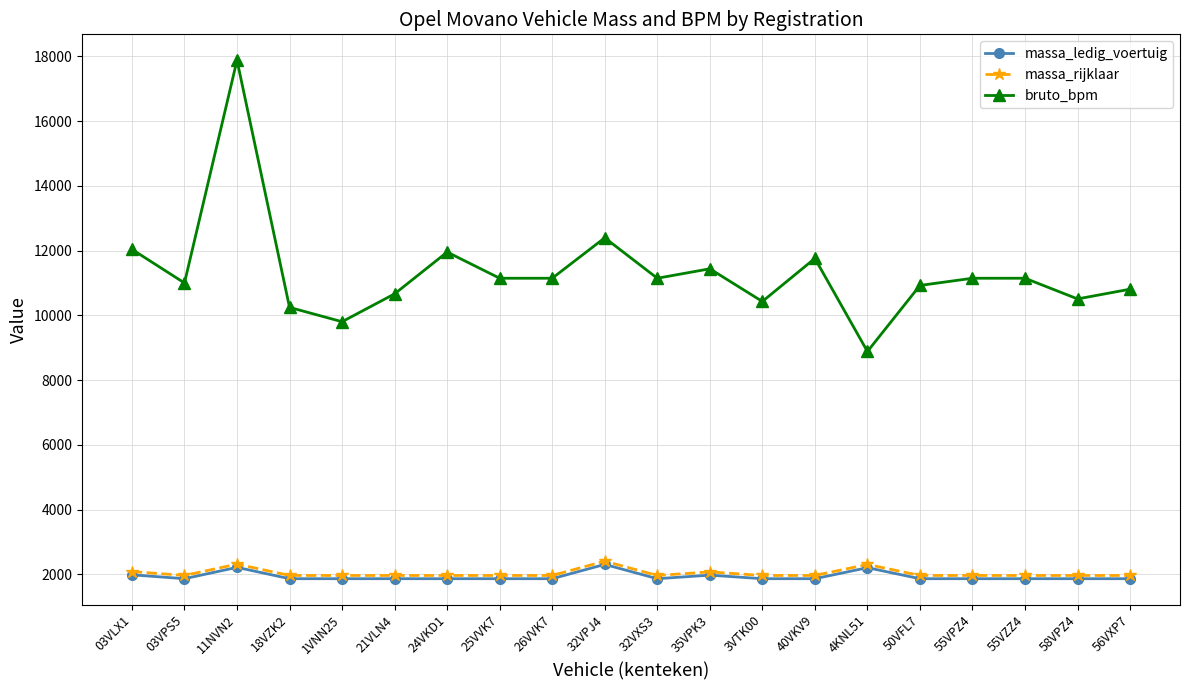

At which category does bruto_bpm reach its first local peak?

11NVN2